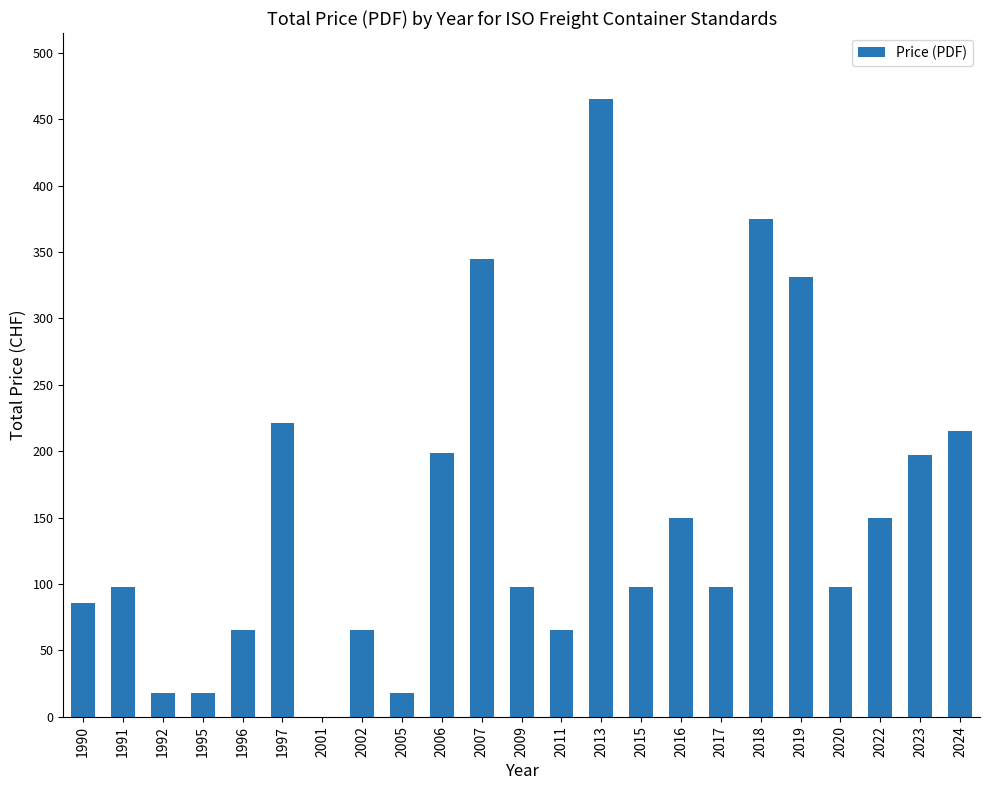

Is it true that the value at 2023 is 350?

False